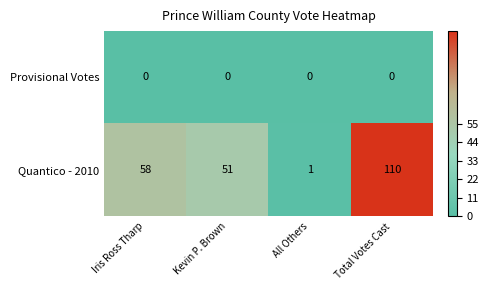

The value of Provisional Votes at Iris Ross Tharp is 0. True or false?

True